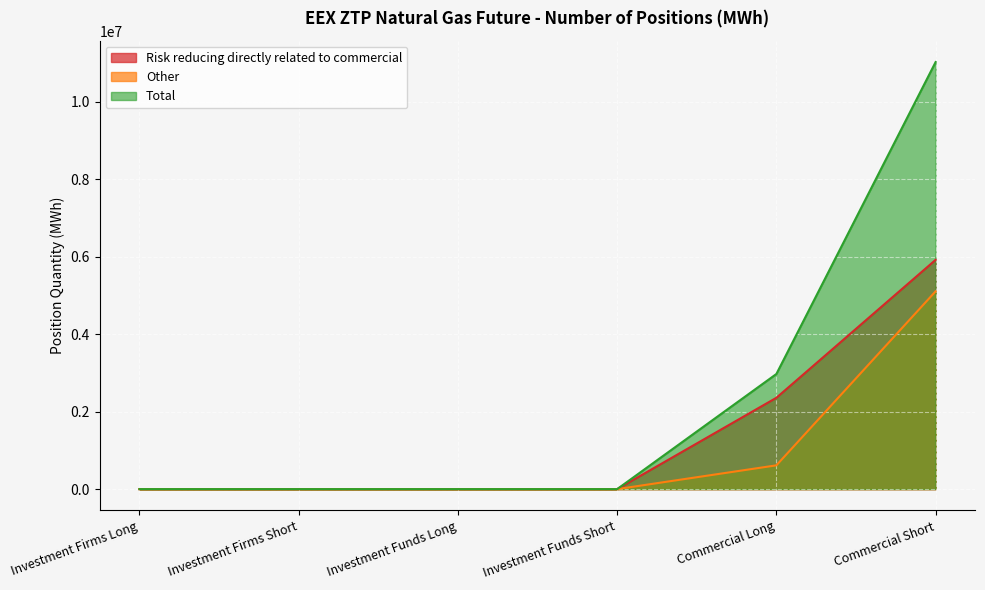

What is the sum of all Total values?

13990340